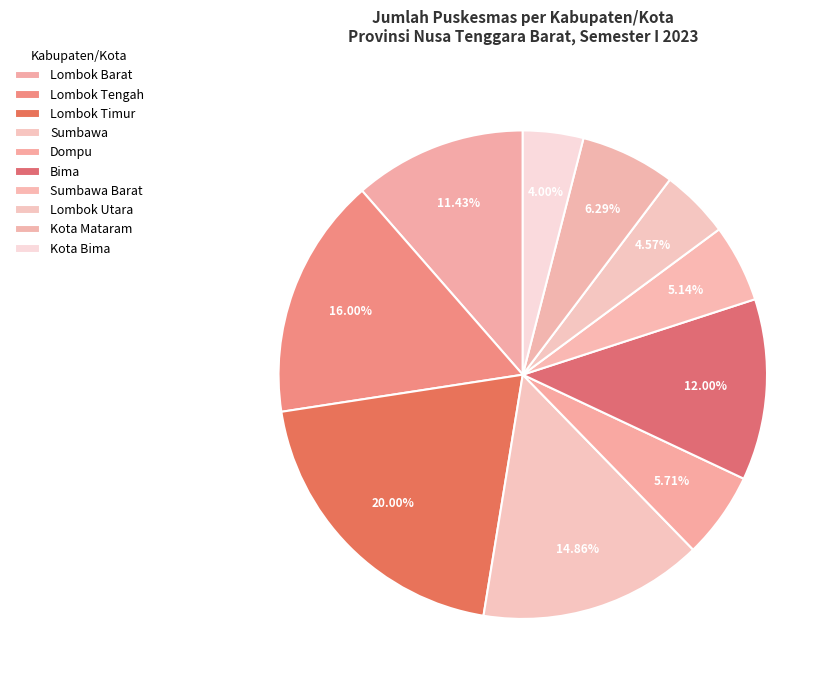

Which slice is the smallest?

Kota Bima